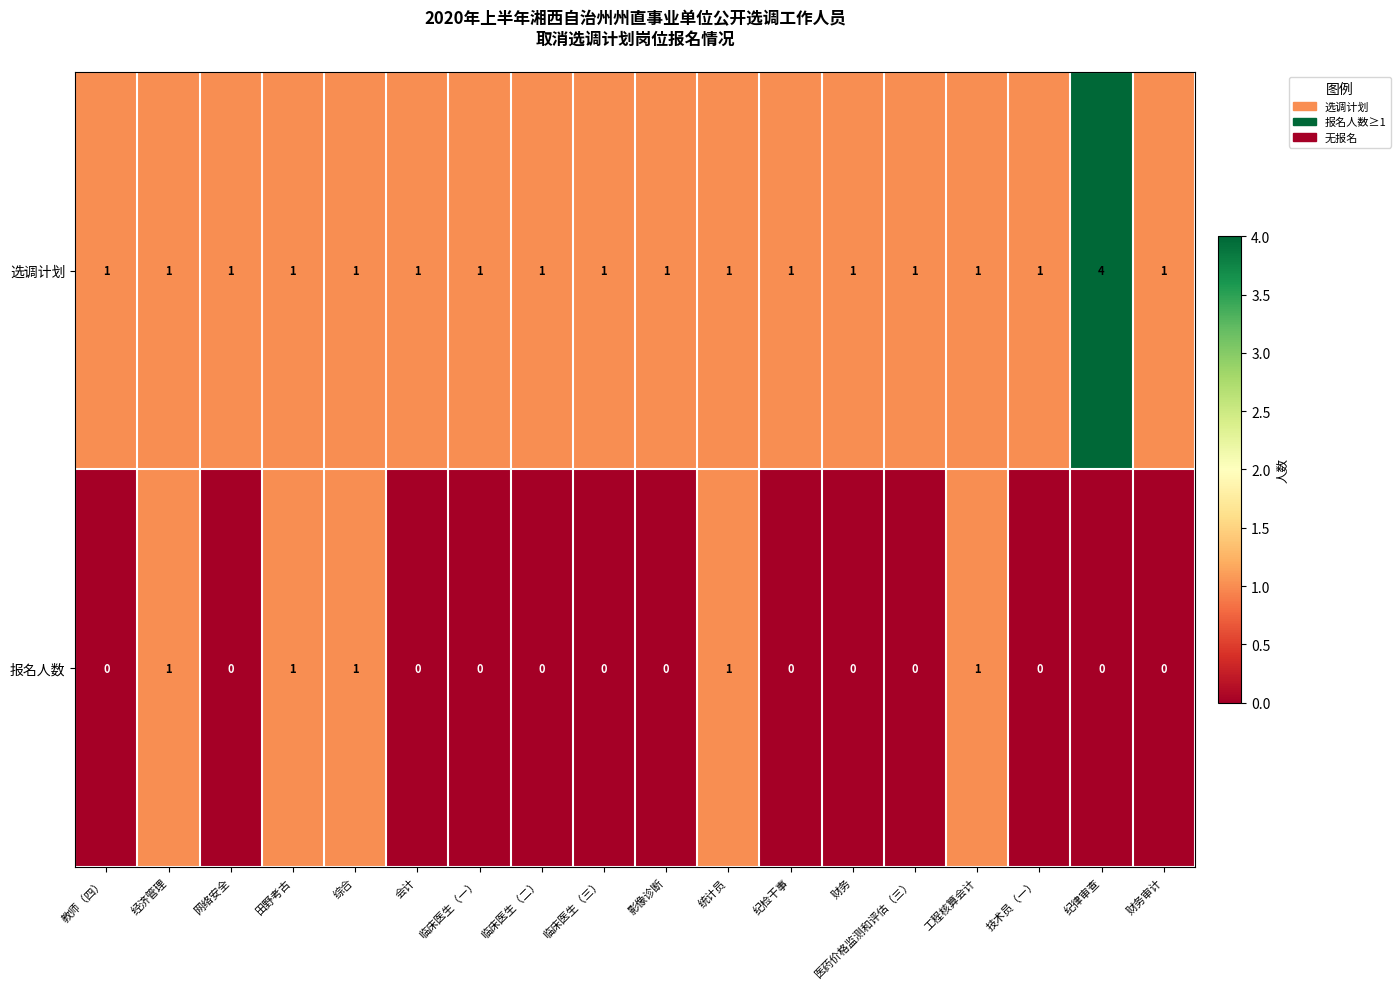

Which series has the widest spread of values?

选调计划